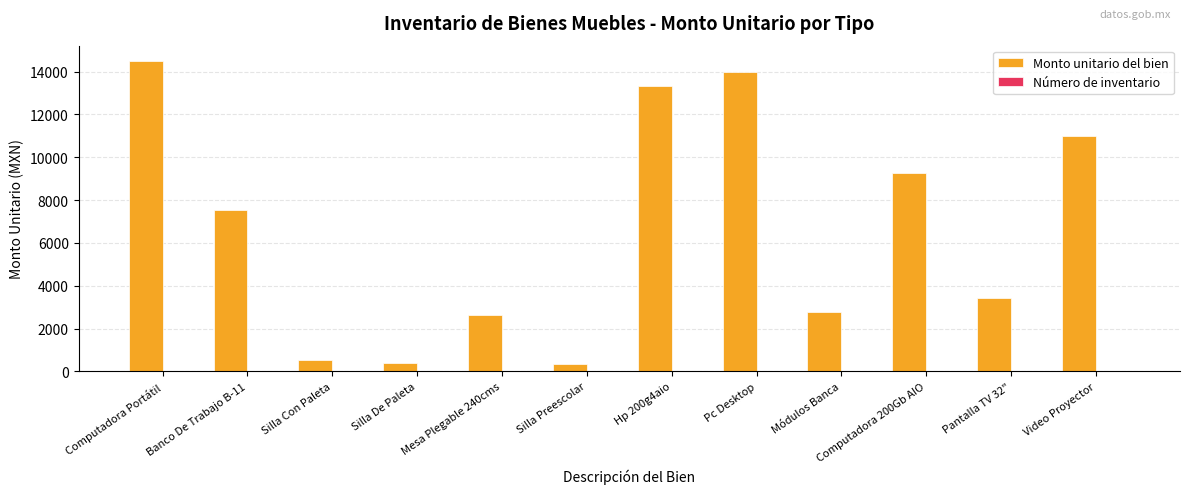

Does the chart contain stacked bars?

No